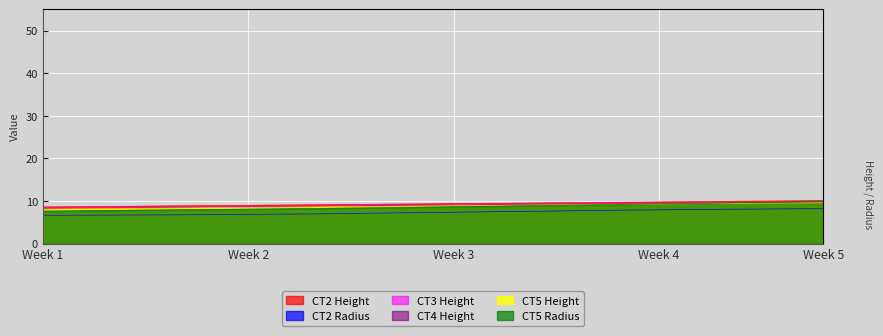

What is the total value across all series at Week 5?

57.3